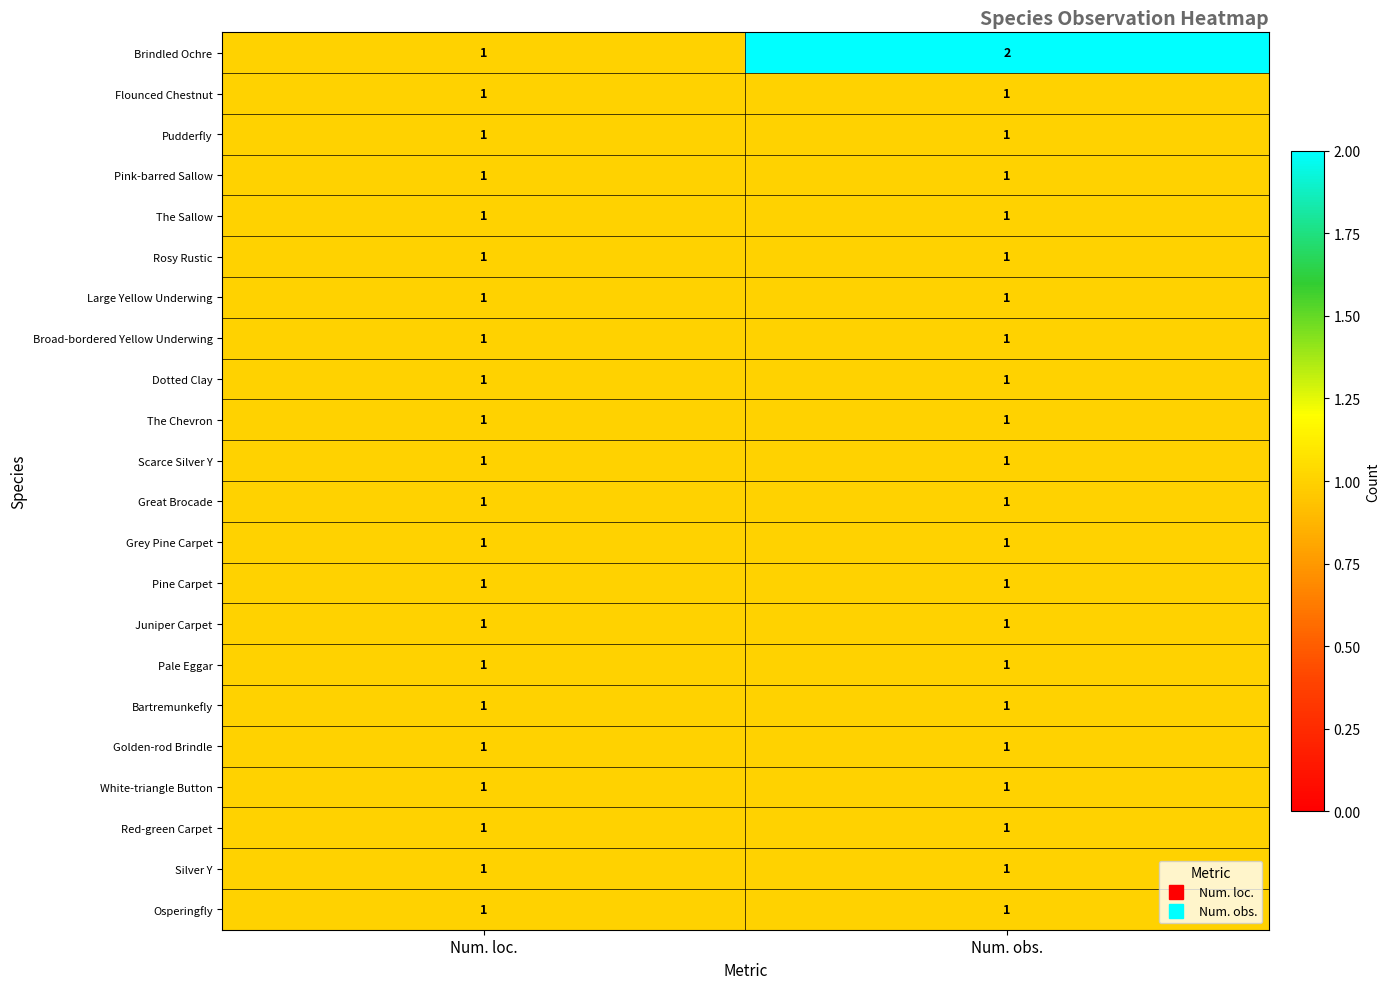

Is it true that Pale Eggar equals 1 at Num. obs.?

True